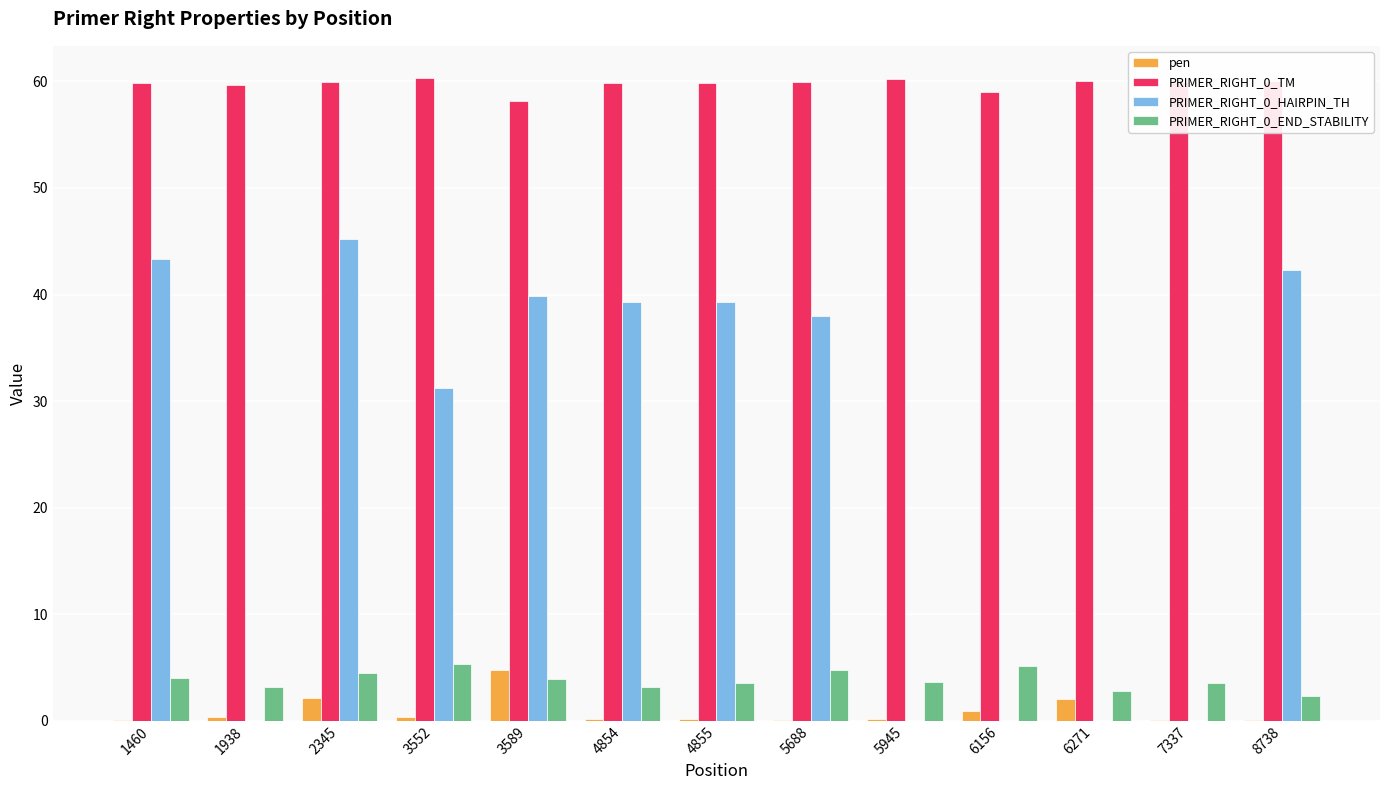

The value of pen at 2345 is 2.1. True or false?

True